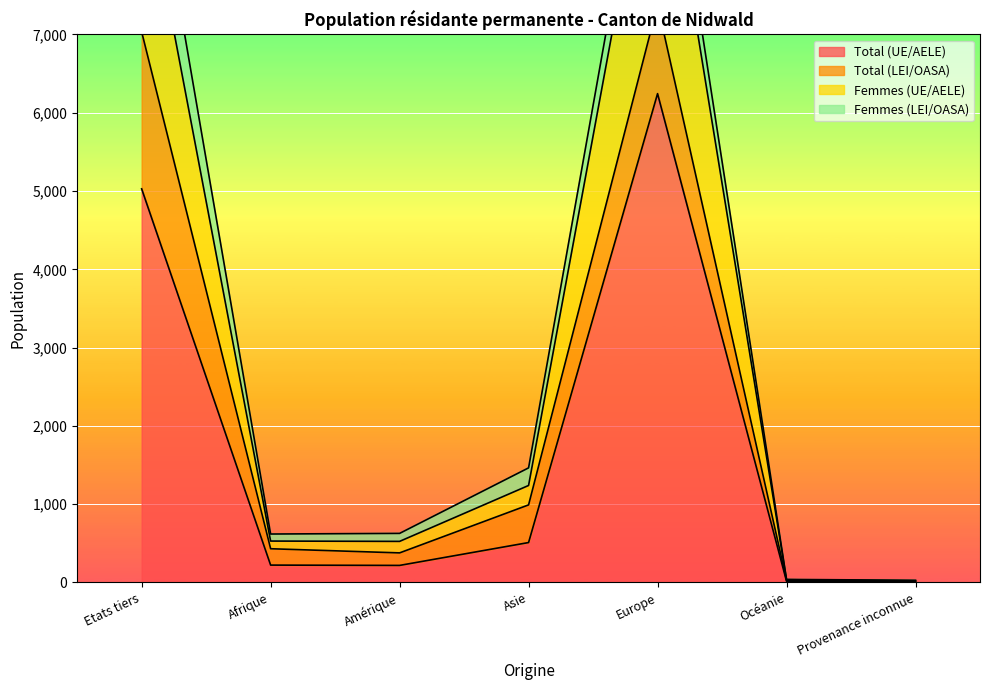

At which label does Total (UE/AELE) reach its peak?

Europe